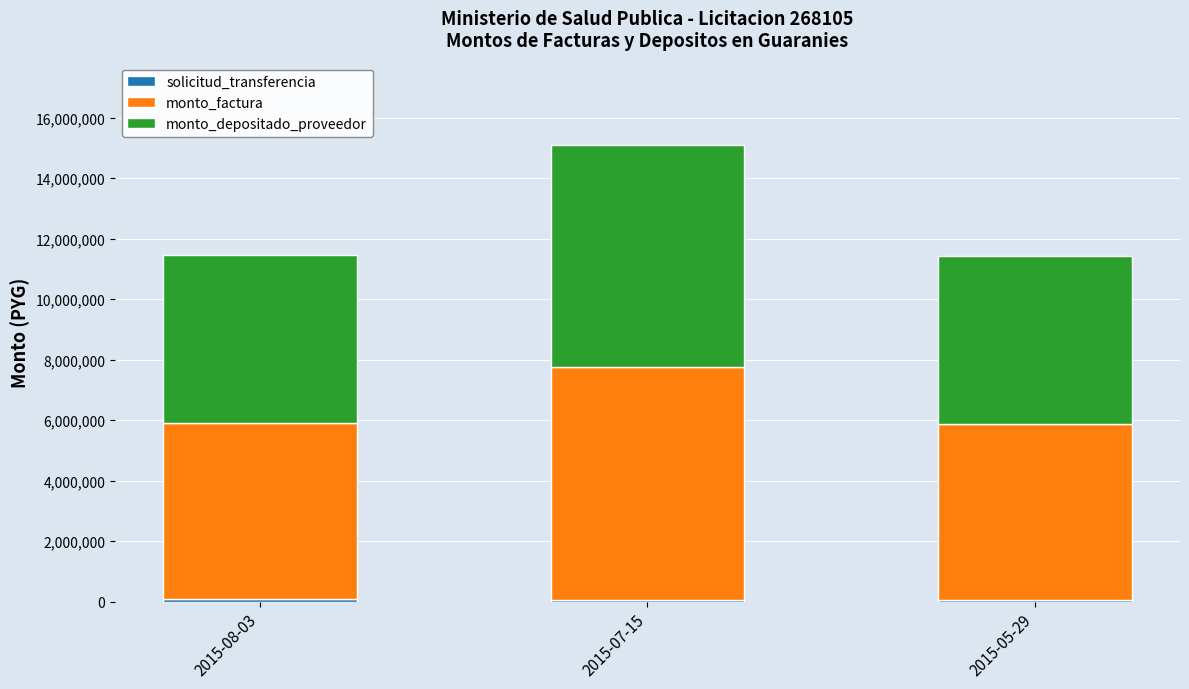

At which category is the sum across all series the highest?

2015-07-15